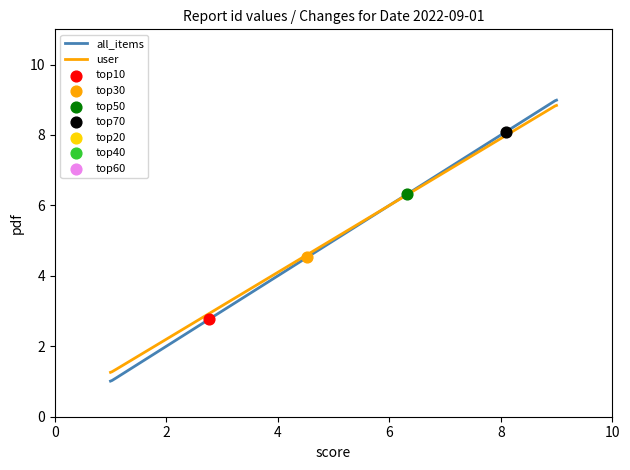

Which series has the widest spread of values?

all_items